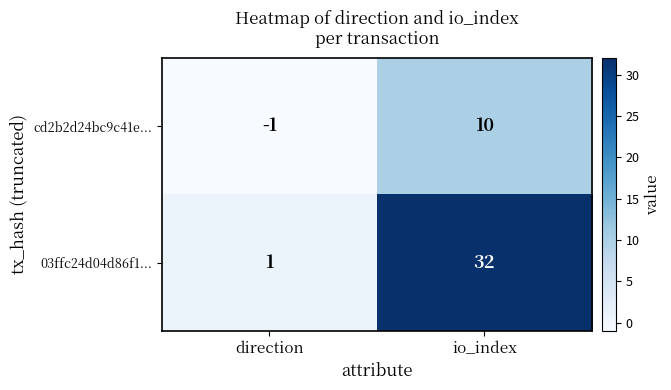

At which label is cd2b2d24bc9c41e... closest to 4?

direction